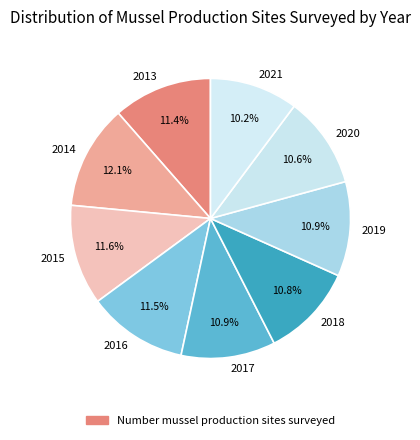

To the nearest percent, what is the difference between the largest and smallest slice percentages?

2%